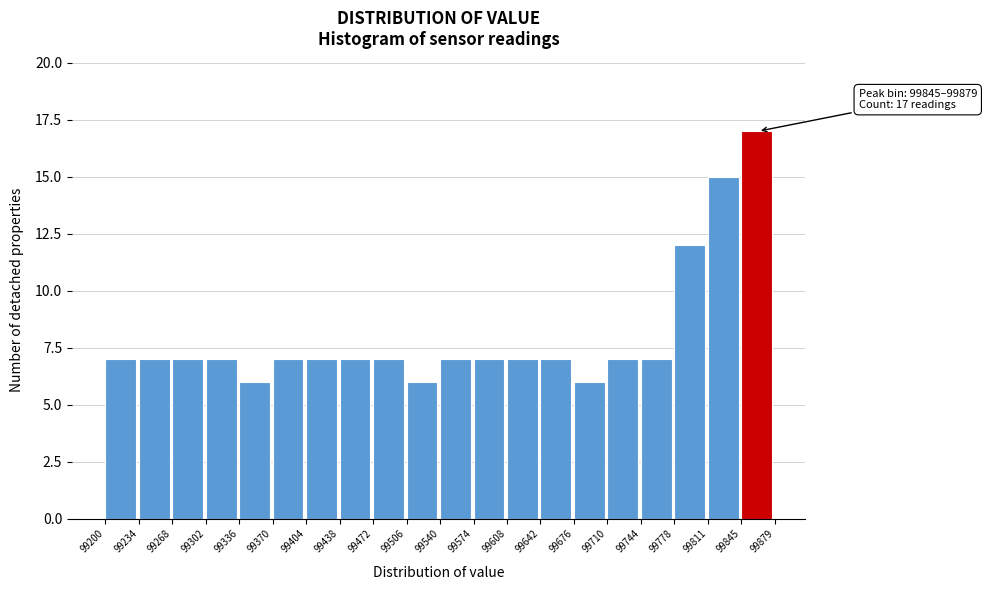

Over which range of the x-axis is the bar tallest?

99845 to 99879